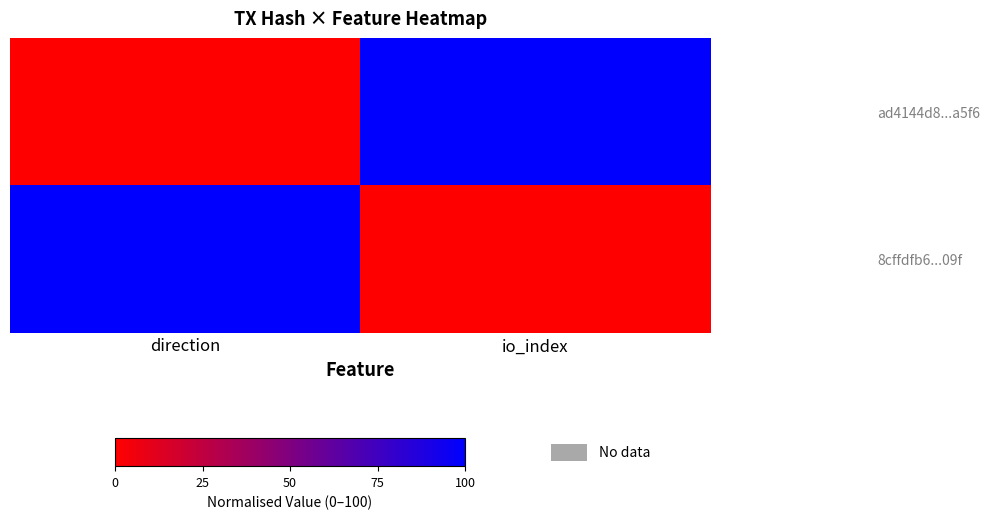

Between io_index and direction, which is larger?

io_index